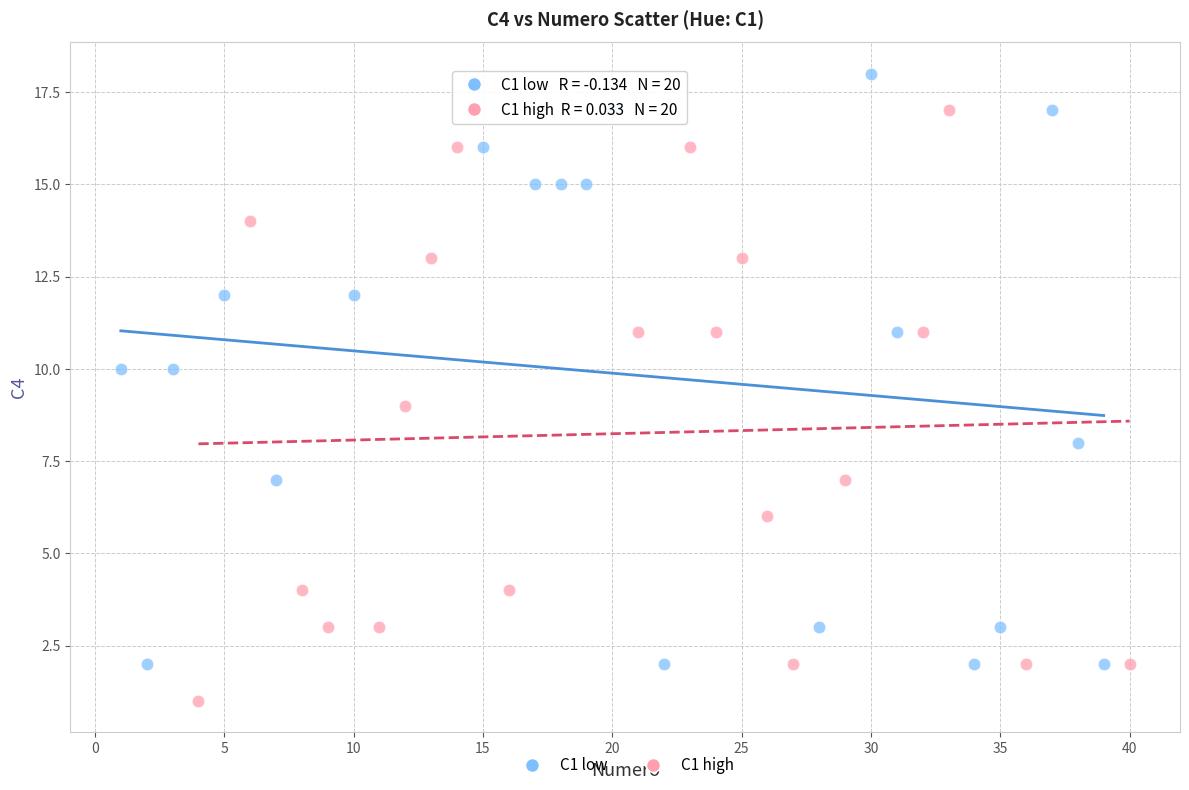

Which series contains the highest Y value?

C1 low